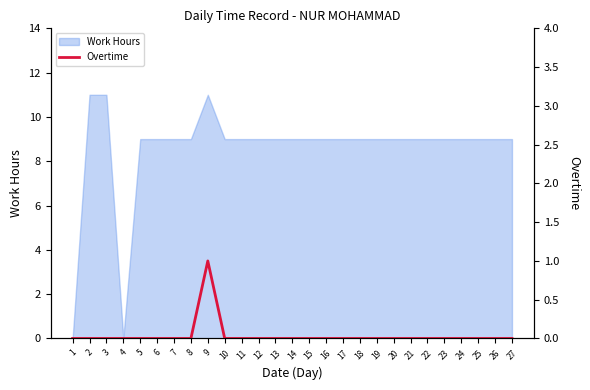

What value does the Work Hours series have at 20, to the nearest 10?

10